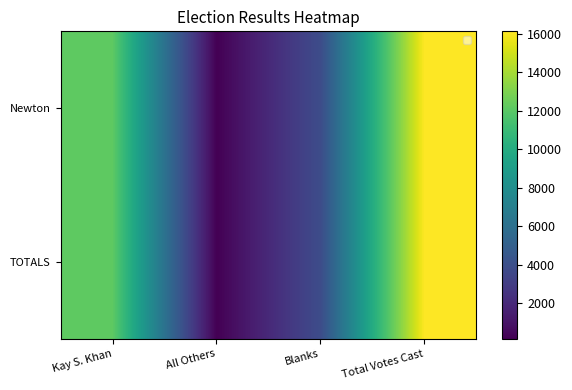

At which label is TOTALS closest to 8128?

Kay S. Khan